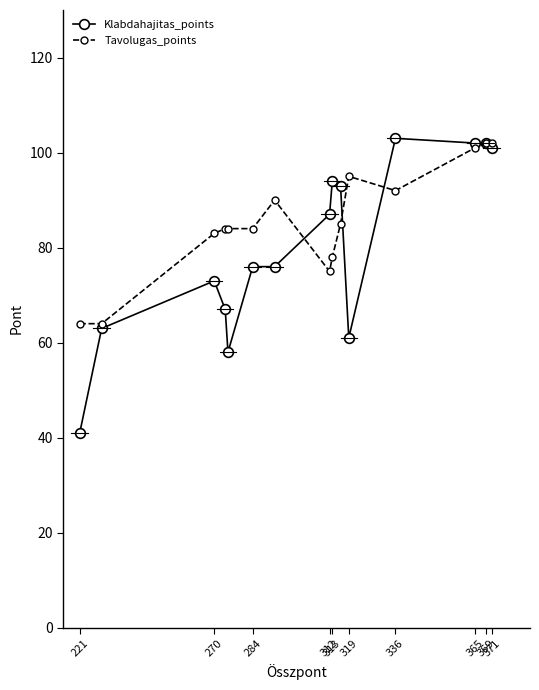

Rank the series by their average value, from lowest to highest.

Klabdahajitas_points, Tavolugas_points